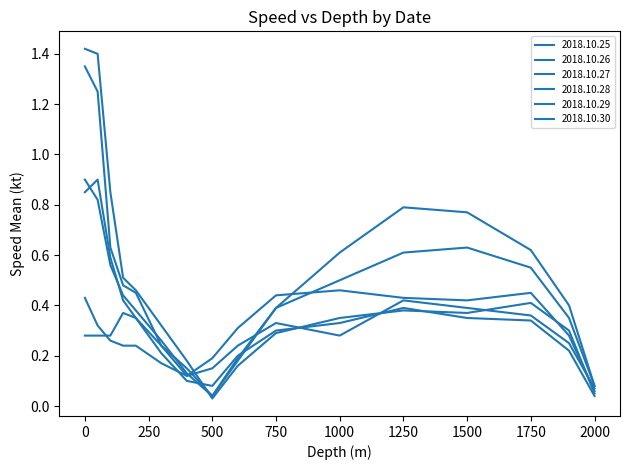

How many lines are shown in the chart?

6